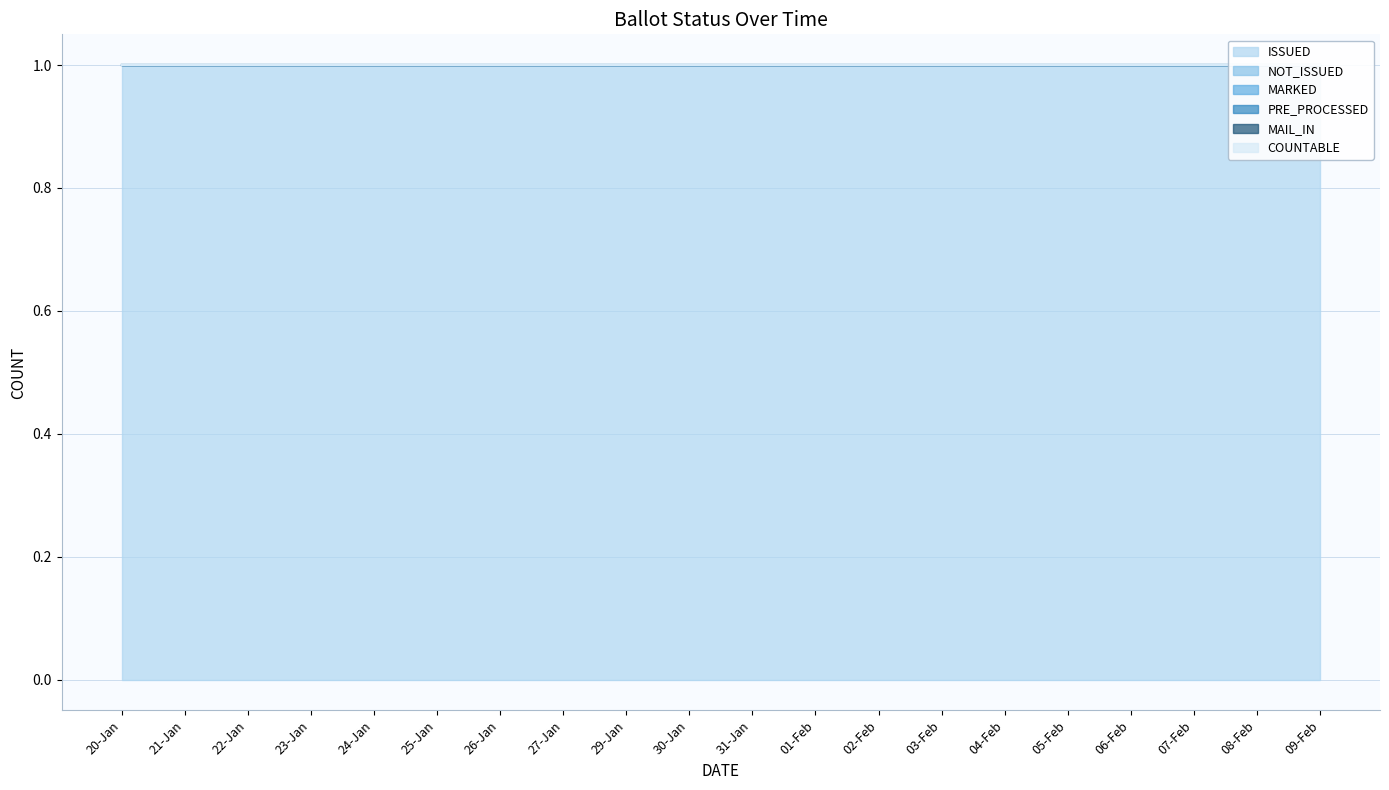

At 05-Feb, list the series in order from smallest to largest.

NOT_ISSUED, MARKED, PRE_PROCESSED, MAIL_IN, COUNTABLE, ISSUED